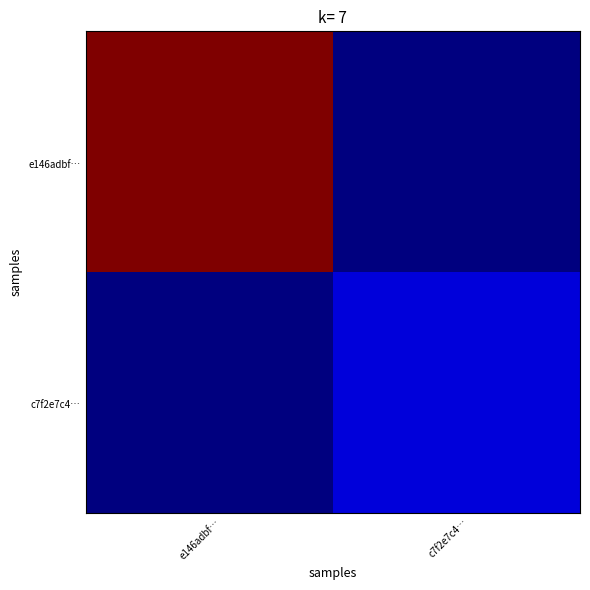

Count the number of categories in the chart.

20